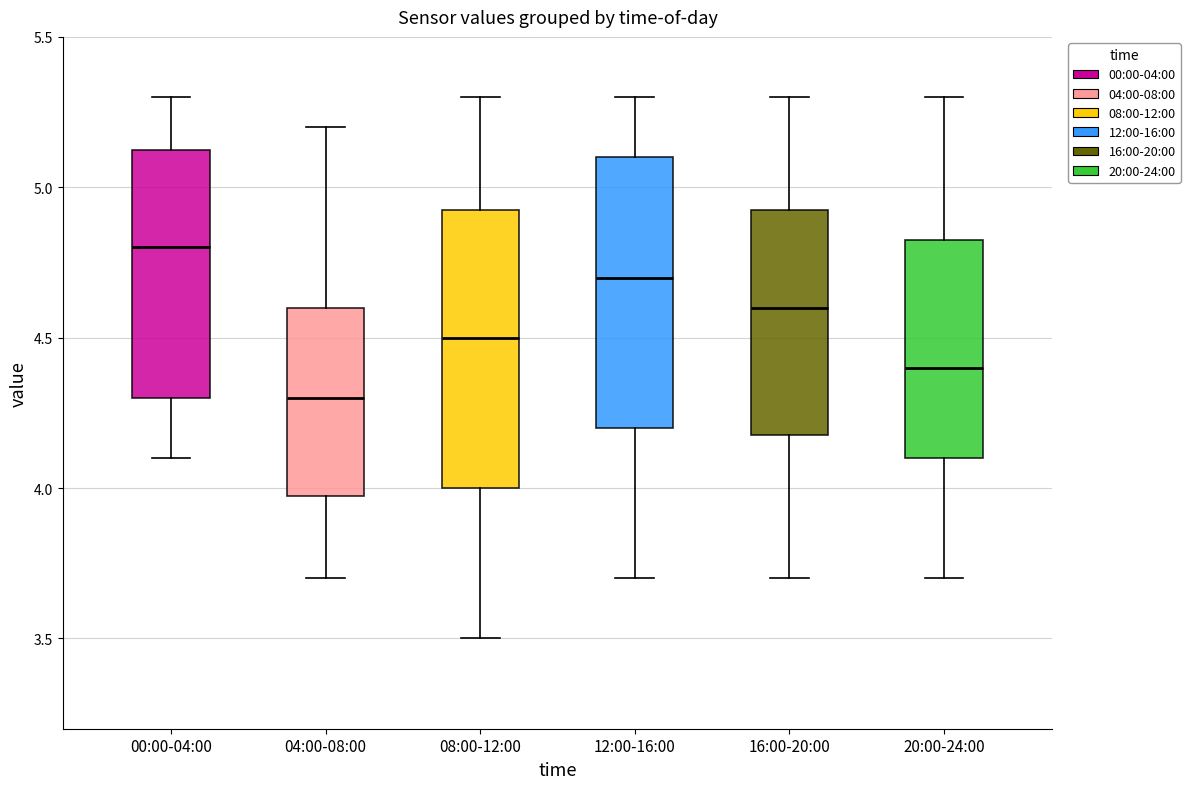

Reading left to right, read every box against the y-axis: the position of its median line, the range the box covers, and the ends of its whiskers. The values are not printed on the chart, so give them approximately, as read against the axis.

00:00-04:00: median 4.80, box 4.30 to 5.15, whiskers 4.10 to 5.30
04:00-08:00: median 4.30, box 4.00 to 4.60, whiskers 3.70 to 5.20
08:00-12:00: median 4.50, box 4.00 to 4.95, whiskers 3.50 to 5.30
12:00-16:00: median 4.70, box 4.20 to 5.10, whiskers 3.70 to 5.30
16:00-20:00: median 4.60, box 4.20 to 4.95, whiskers 3.70 to 5.30
20:00-24:00: median 4.40, box 4.10 to 4.85, whiskers 3.70 to 5.30